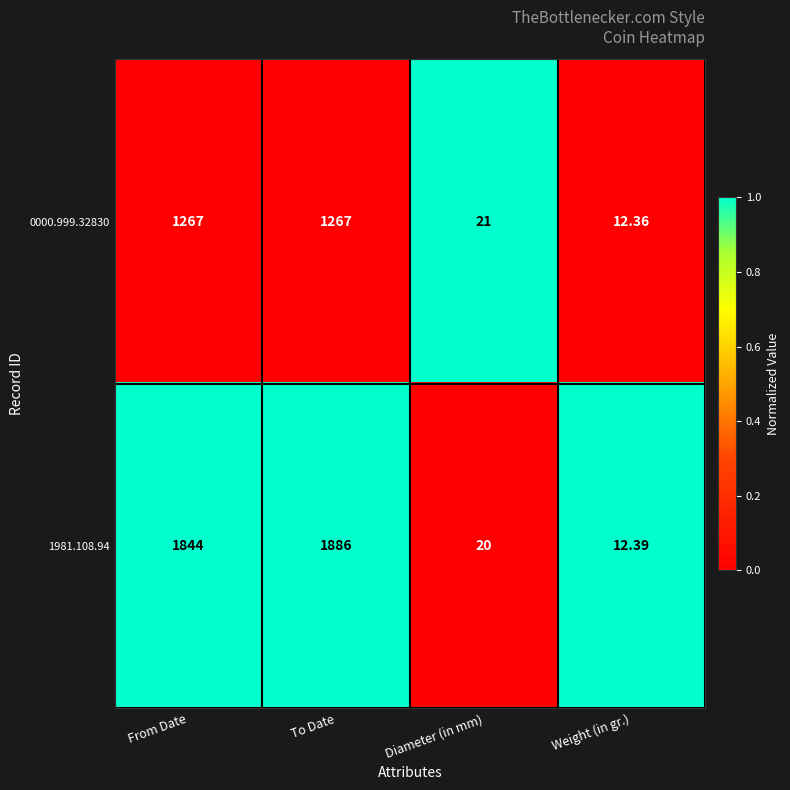

At which category is the sum across all series the highest?

To Date